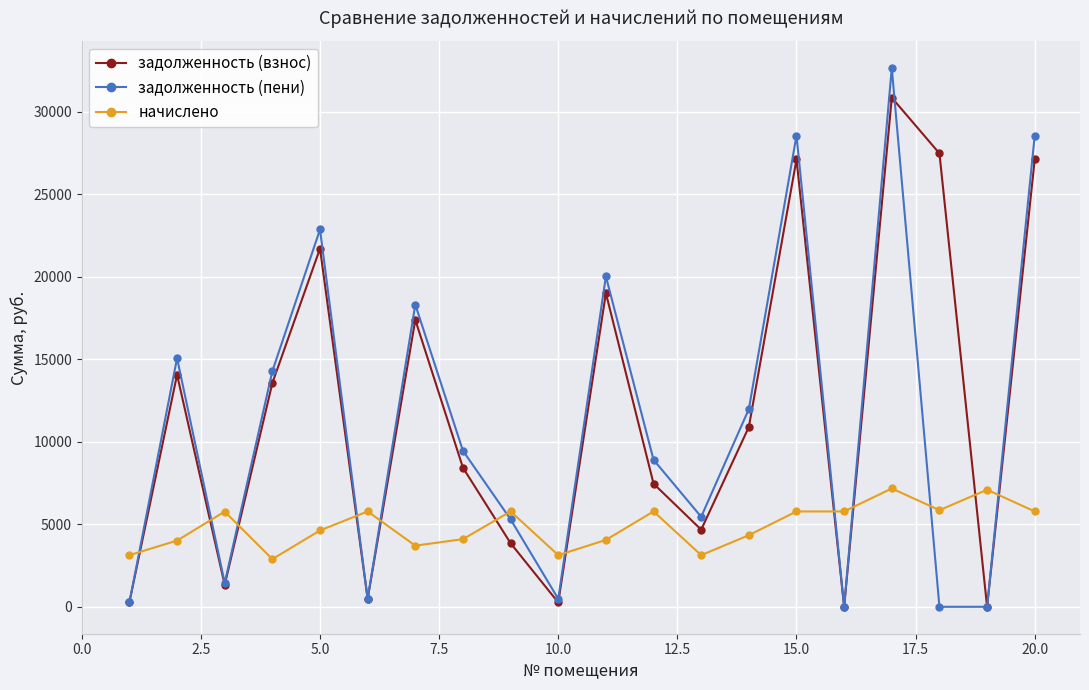

True or false: задолженность (пени) has more than 2 points higher than both neighbors.

True